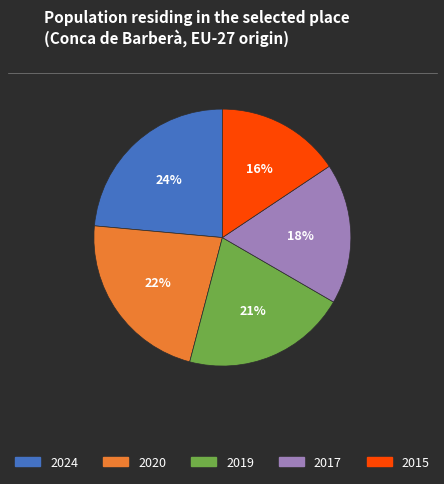

Is it true that 2024 is 11% of the pie?

False